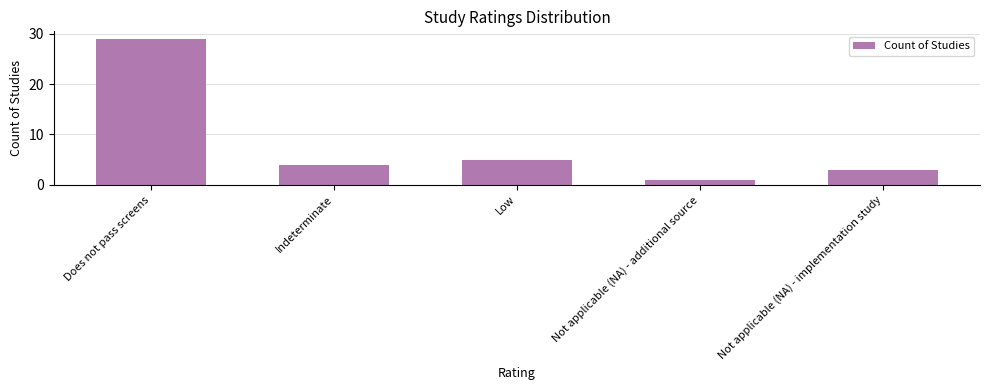

The chart shows a value of 1 at Not applicable (NA) - additional source. True or false?

True